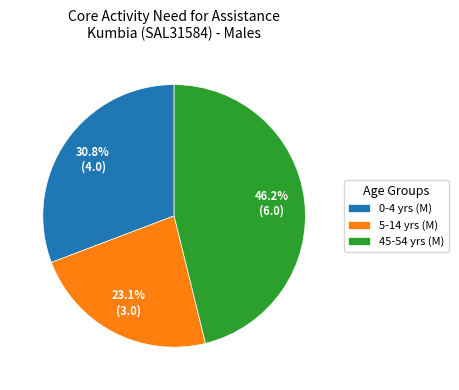

Which category has the smallest portion of the pie?

5-14 yrs (M)